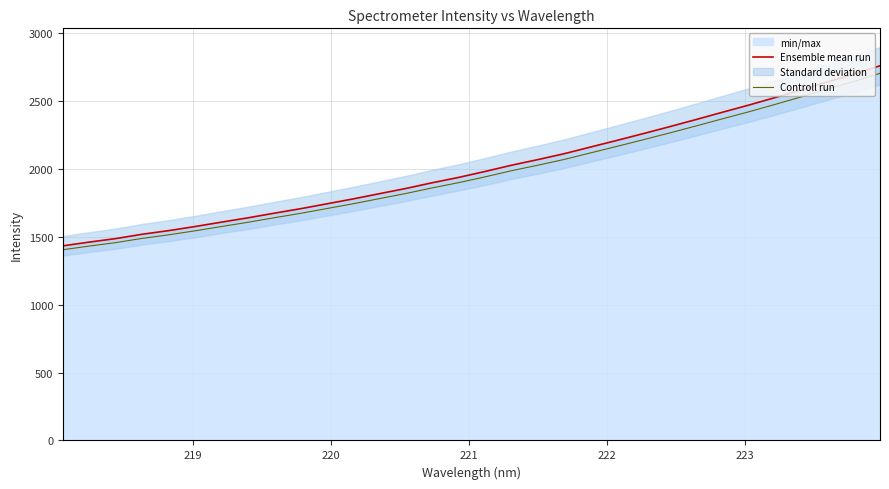

What is the minimum value for Controll run?

1404.8